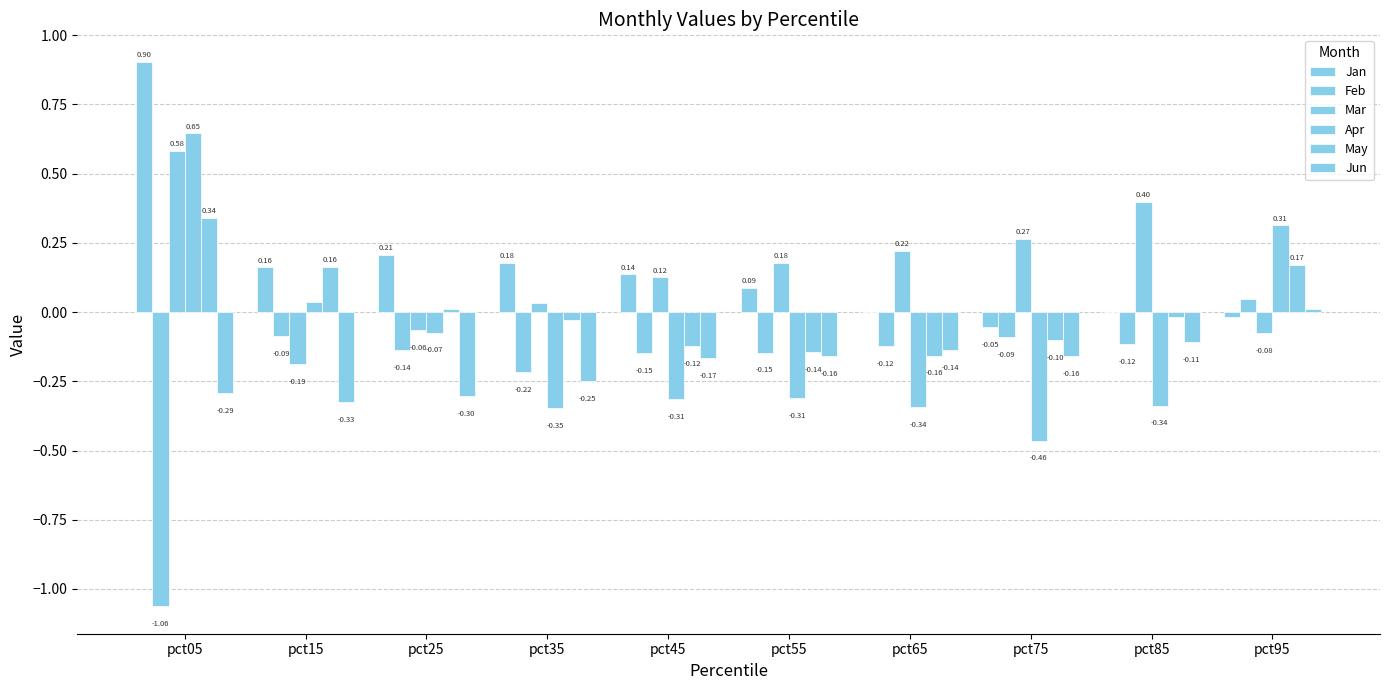

How many values in the Mar series exceed 0?

7